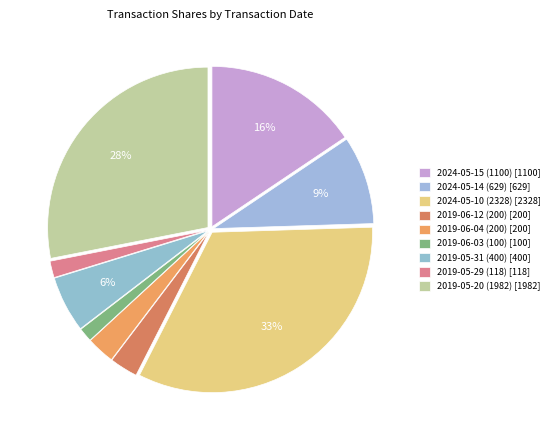

Which slice is the smallest?

2019-06-03 (100)